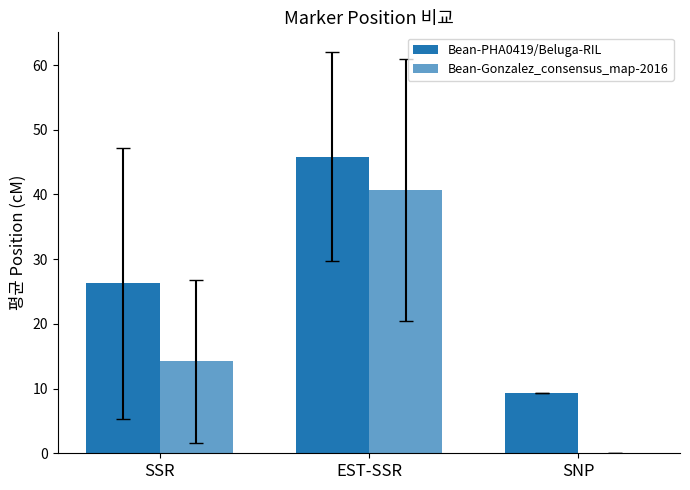

How many data points does each series have?

3